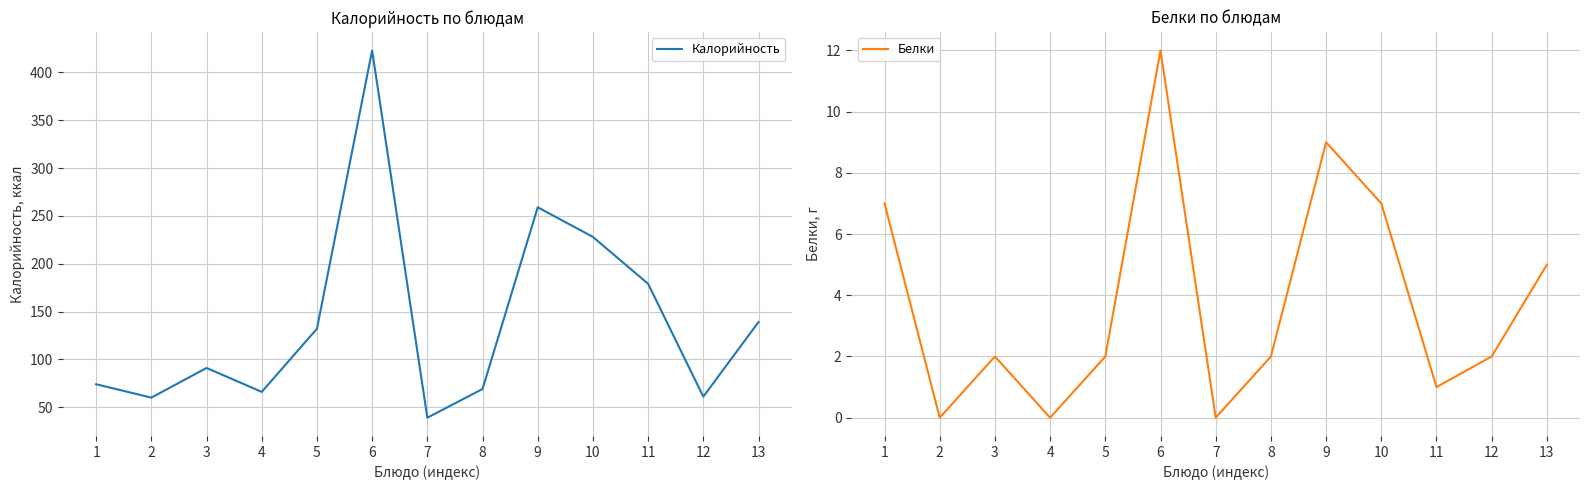

Reading right to left, list all the values displayed in this chart.

Калорийность: 13=139	12=61	11=179	10=228	9=259	8=69	7=39	6=423	5=132	4=66	3=91	2=60	1=74
Белки: 13=5	12=2	11=1	10=7	9=9	8=2	7=0	6=12	5=2	4=0	3=2	2=0	1=7